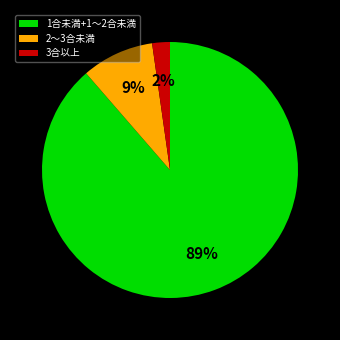

Between 1合未満+1～2合未満 and 3合以上, which is larger?

1合未満+1～2合未満